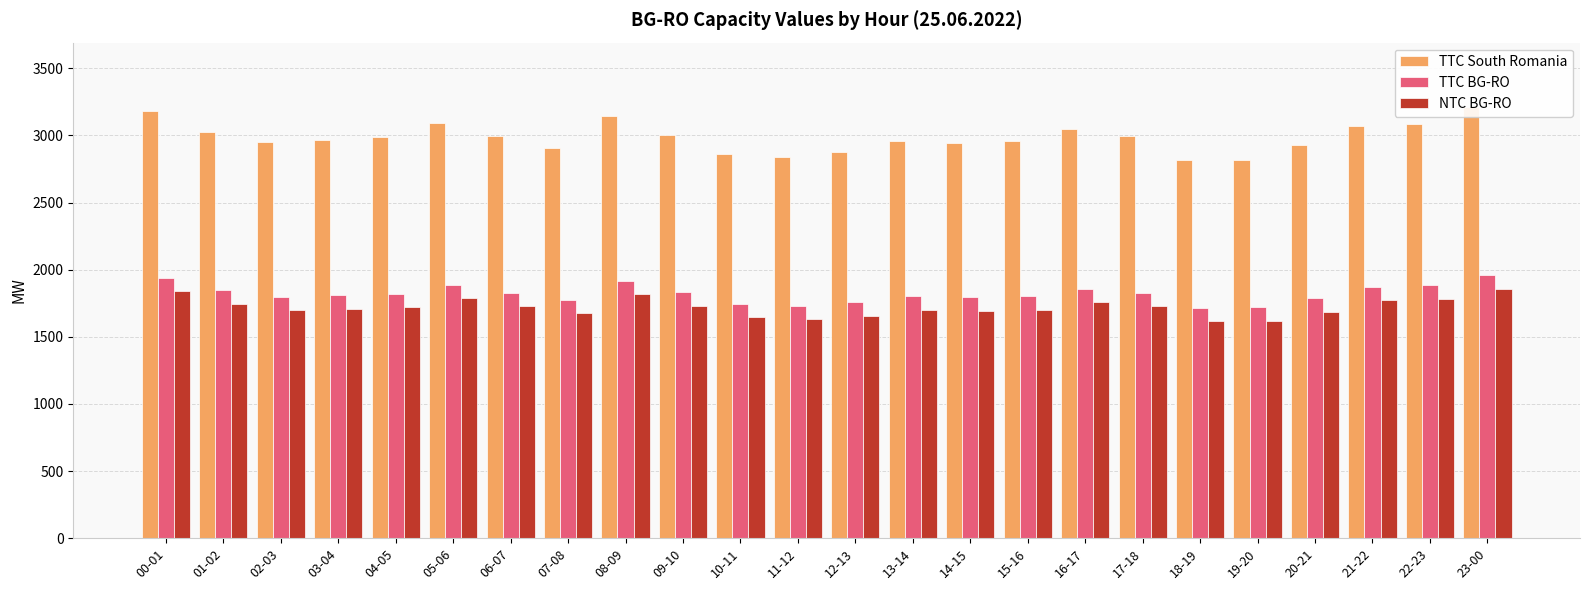

Reading right to left, extract all data points from this chart.

TTC South Romania: 3210	3089	3068	2932	2820	2815	2994	3048	2957	2943	2956	2880	2841	2863	3003	3146	2909	2994	3096	2988	2967	2949	3026	3179
TTC BG-RO: 1958	1884	1872	1789	1720	1717	1826	1859	1804	1795	1803	1757	1733	1746	1832	1919	1775	1826	1889	1822	1810	1799	1846	1939
NTC BG-RO: 1858	1784	1771	1688	1620	1617	1726	1759	1703	1695	1702	1656	1632	1646	1731	1818	1674	1726	1788	1722	1710	1699	1745	1839